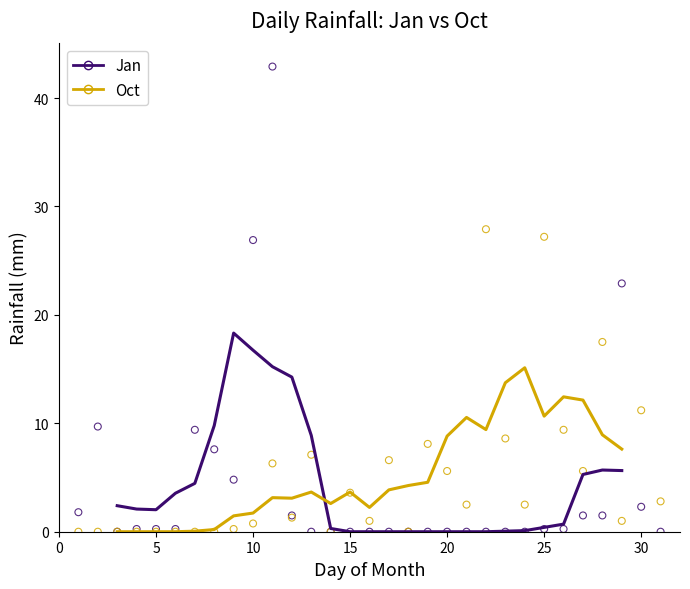

In the Oct series, what Y value is closest to 13?

11.2